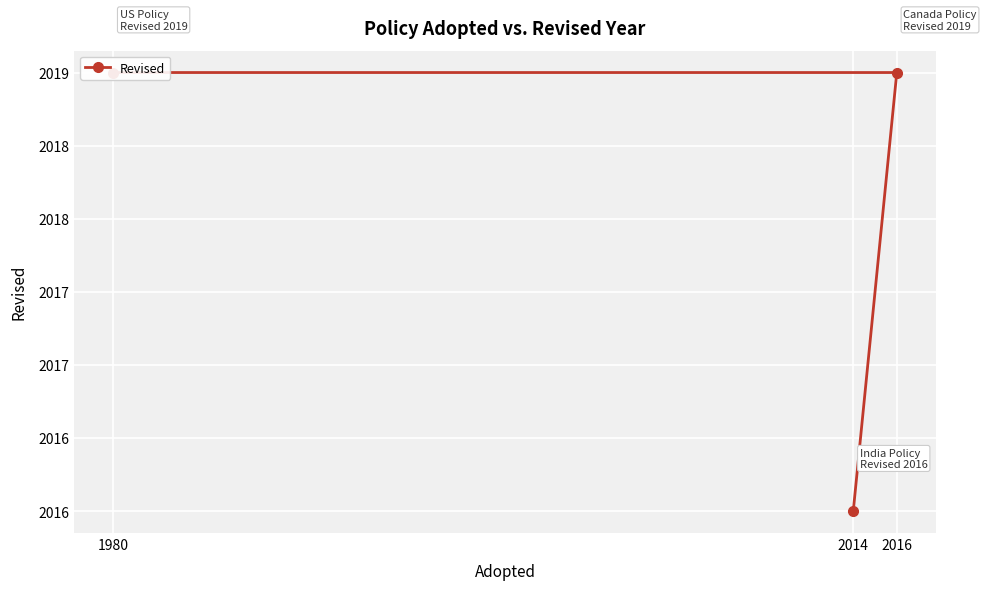

Count the number of categories in the chart.

3